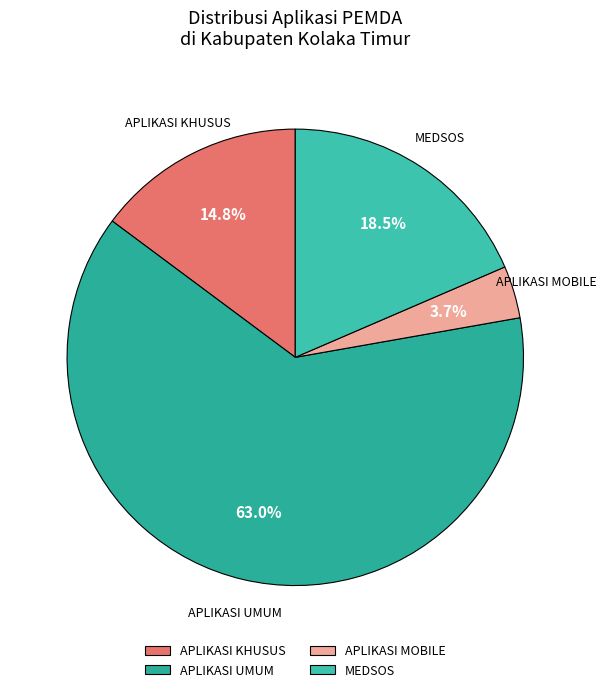

How many slices are in this pie chart?

4